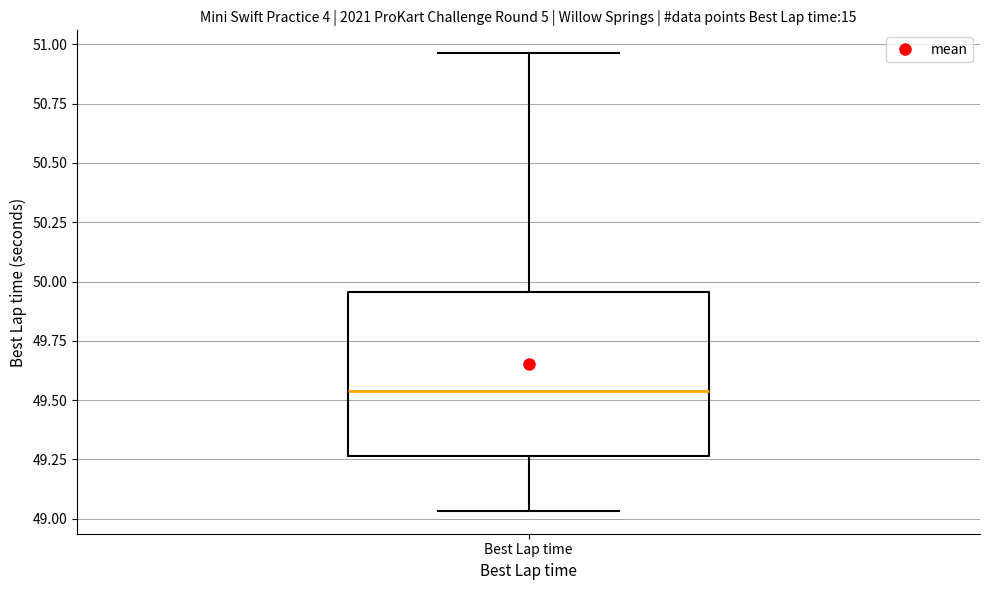

Where does the upper whisker of the box for Best Lap time end on the y-axis? The values are not printed on the chart, so give them approximately, as read against the axis.

50.95